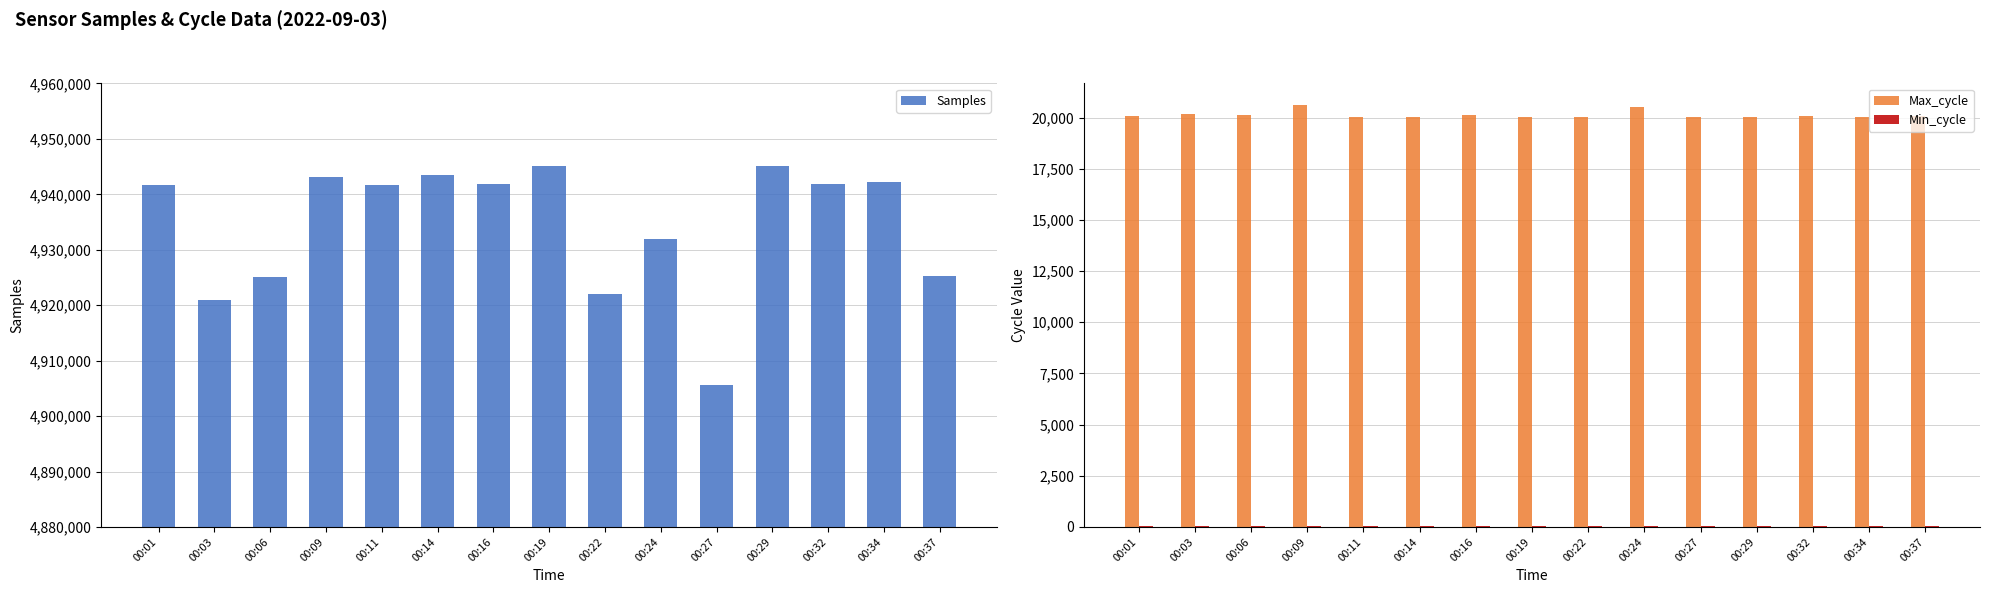

Is it true that Min_cycle equals 28 at 00:01?

True